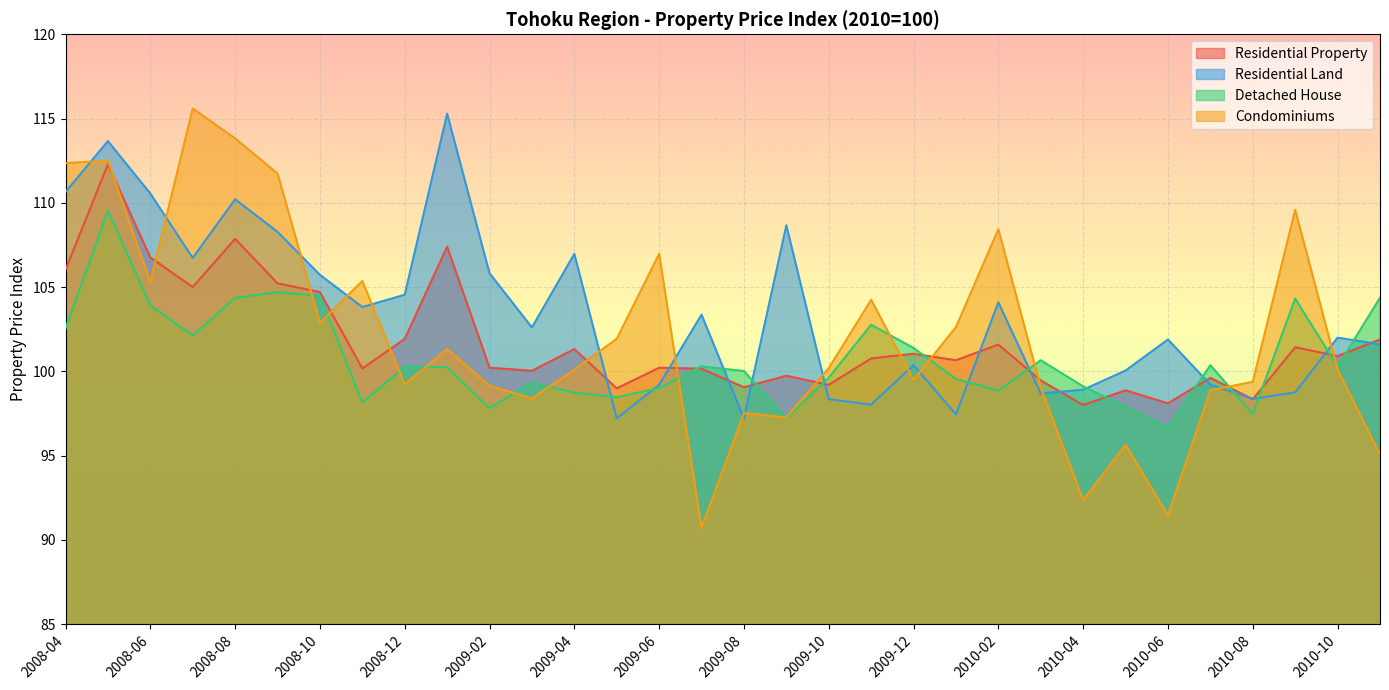

Reading left to right, transcribe all the data shown in this chart.

Residential Property: 2008-04=106.0	2008-05=112.3	2008-06=106.8	2008-07=105.0	2008-08=107.9	2008-09=105.2	2008-10=104.7	2008-11=100.2	2008-12=101.9	2009-01=107.4	2009-02=100.2	2009-03=100.0	2009-04=101.3	2009-05=99.0	2009-06=100.2	2009-07=100.2	2009-08=99.1	2009-09=99.7	2009-10=99.2	2009-11=100.8	2009-12=101.0	2010-01=100.7	2010-02=101.6	2010-03=99.5	2010-04=98.0	2010-05=98.9	2010-06=98.1	2010-07=99.6	2010-08=98.3	2010-09=101.4	2010-10=100.9	2010-11=101.9
Residential Land: 2008-04=110.6	2008-05=113.7	2008-06=110.6	2008-07=106.7	2008-08=110.2	2008-09=108.3	2008-10=105.7	2008-11=103.8	2008-12=104.5	2009-01=115.3	2009-02=105.8	2009-03=102.6	2009-04=107.0	2009-05=97.2	2009-06=99.2	2009-07=103.4	2009-08=97.2	2009-09=108.7	2009-10=98.3	2009-11=98.0	2009-12=100.4	2010-01=97.4	2010-02=104.1	2010-03=98.7	2010-04=98.9	2010-05=100.0	2010-06=101.9	2010-07=99.2	2010-08=98.4	2010-09=98.8	2010-10=102.0	2010-11=101.6
Detached House: 2008-04=102.5	2008-05=109.5	2008-06=103.9	2008-07=102.1	2008-08=104.4	2008-09=104.7	2008-10=104.5	2008-11=98.2	2008-12=100.3	2009-01=100.3	2009-02=97.8	2009-03=99.3	2009-04=98.7	2009-05=98.5	2009-06=99.0	2009-07=100.3	2009-08=100.0	2009-09=97.2	2009-10=99.6	2009-11=102.8	2009-12=101.4	2010-01=99.6	2010-02=98.9	2010-03=100.7	2010-04=99.1	2010-05=97.9	2010-06=96.6	2010-07=100.4	2010-08=97.5	2010-09=104.3	2010-10=100.3	2010-11=104.4
Condominiums: 2008-04=112.3	2008-05=112.5	2008-06=105.3	2008-07=115.6	2008-08=113.8	2008-09=111.7	2008-10=102.9	2008-11=105.4	2008-12=99.2	2009-01=101.3	2009-02=99.1	2009-03=98.4	2009-04=100.1	2009-05=101.9	2009-06=107.0	2009-07=90.7	2009-08=97.5	2009-09=97.3	2009-10=100.2	2009-11=104.2	2009-12=99.5	2010-01=102.6	2010-02=108.4	2010-03=99.0	2010-04=92.4	2010-05=95.6	2010-06=91.5	2010-07=98.9	2010-08=99.4	2010-09=109.6	2010-10=100.1	2010-11=95.1